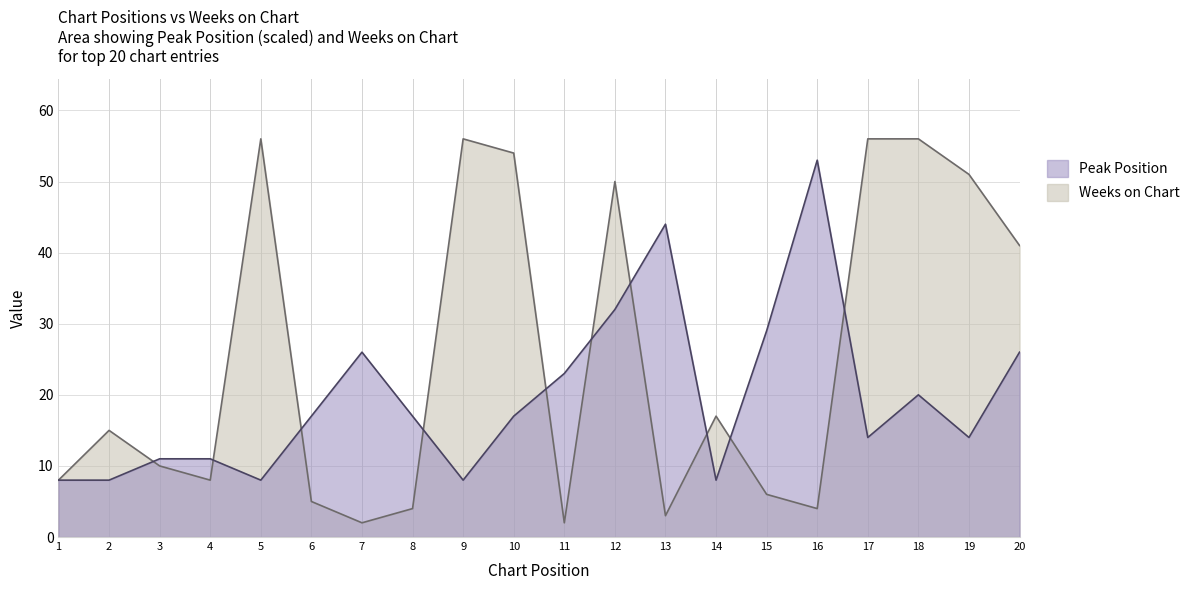

Rank the series by their maximum value, from lowest to highest.

Peak Position, Weeks on Chart